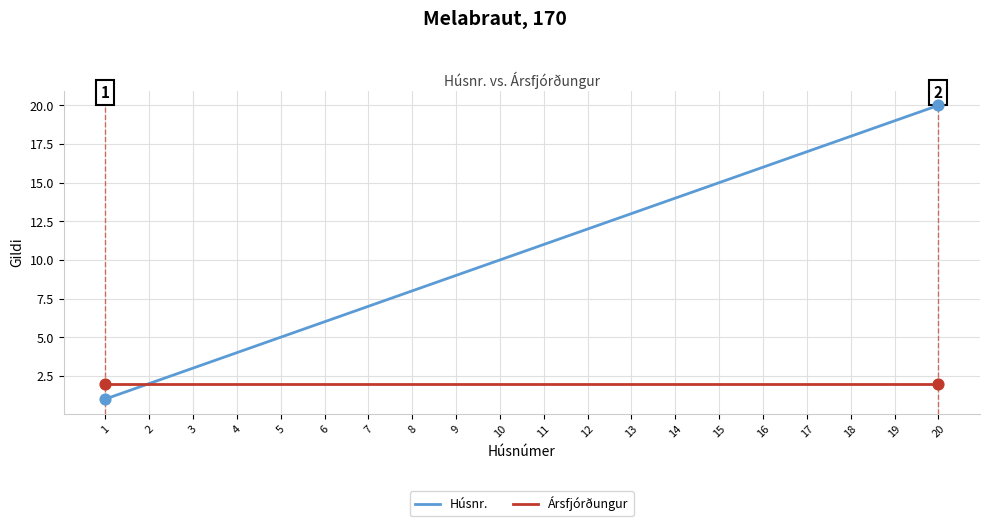

Which series has the largest total across all categories?

Húsnr.